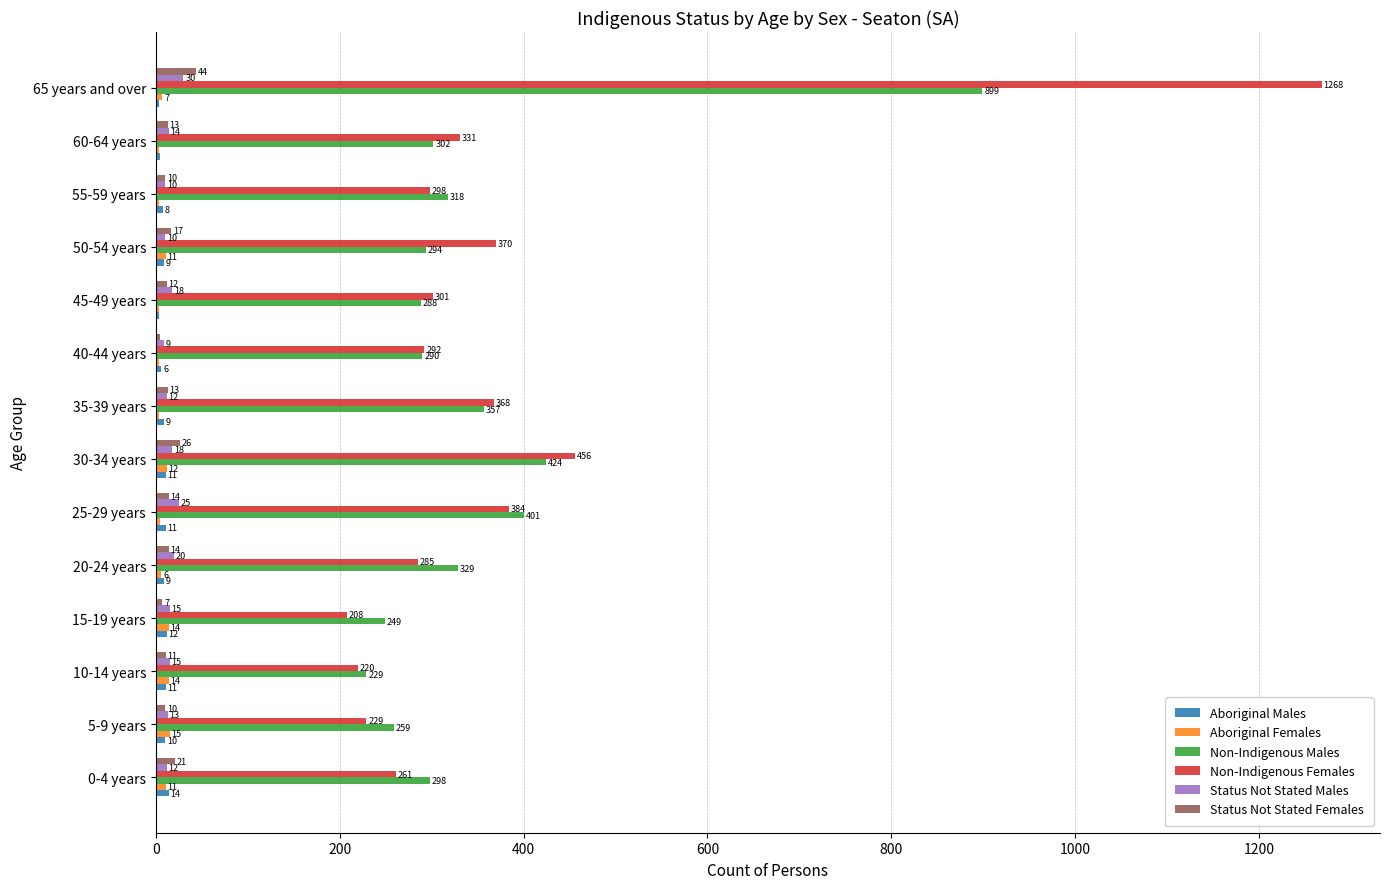

Which category has the highest value in the Status Not Stated Males series?

65 years and over